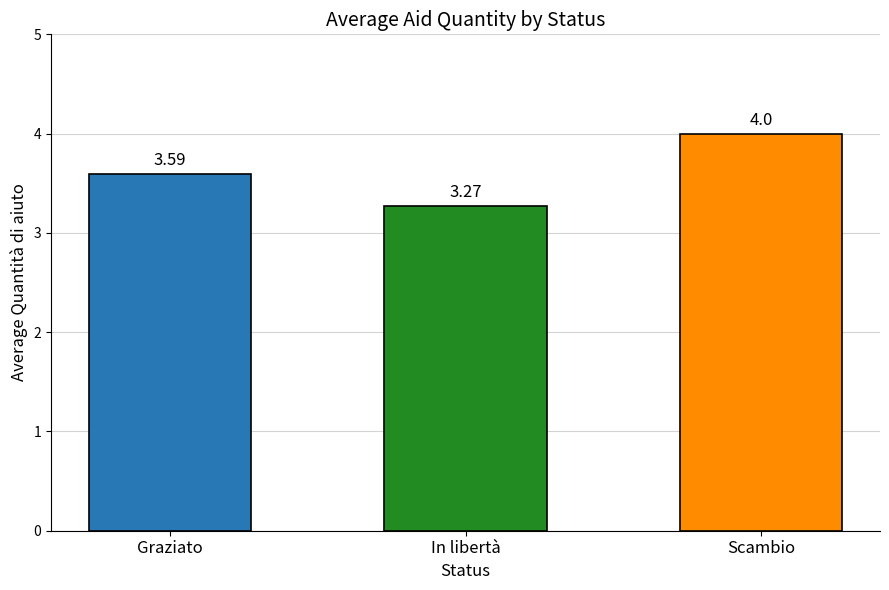

Which label corresponds to the smallest value in the chart?

In libertà